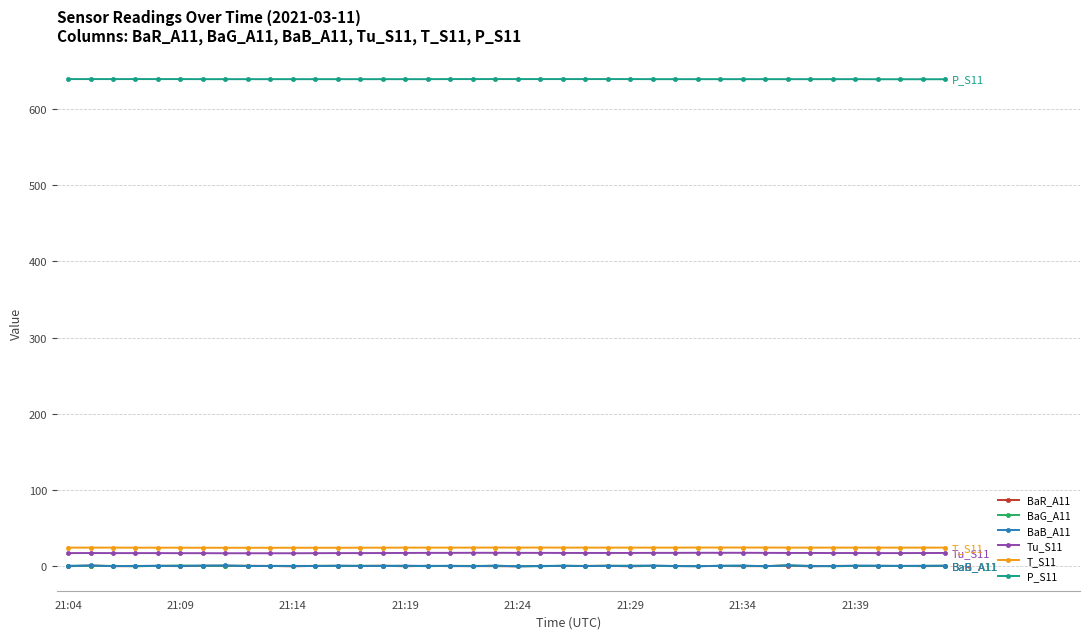

What is the lowest value of the T_S11 series?

24.3